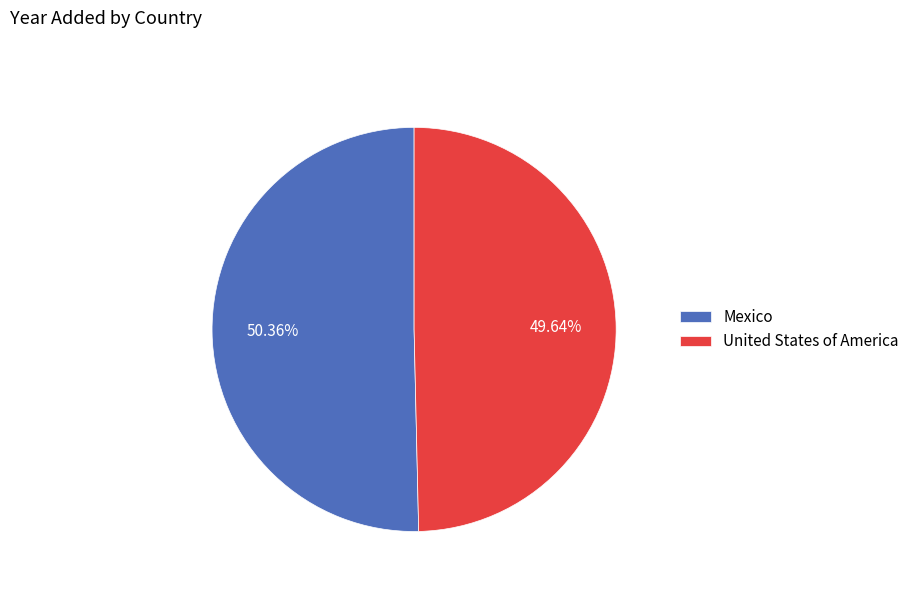

Count the number of slices in the pie.

2